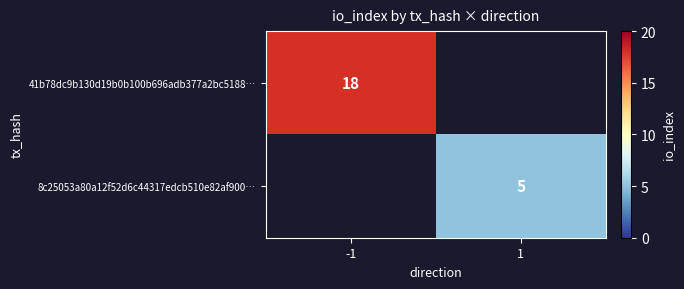

The value of 41b78dc9b130d19b0b100b696adb377a2bc5188… at -1 is 29. True or false?

False